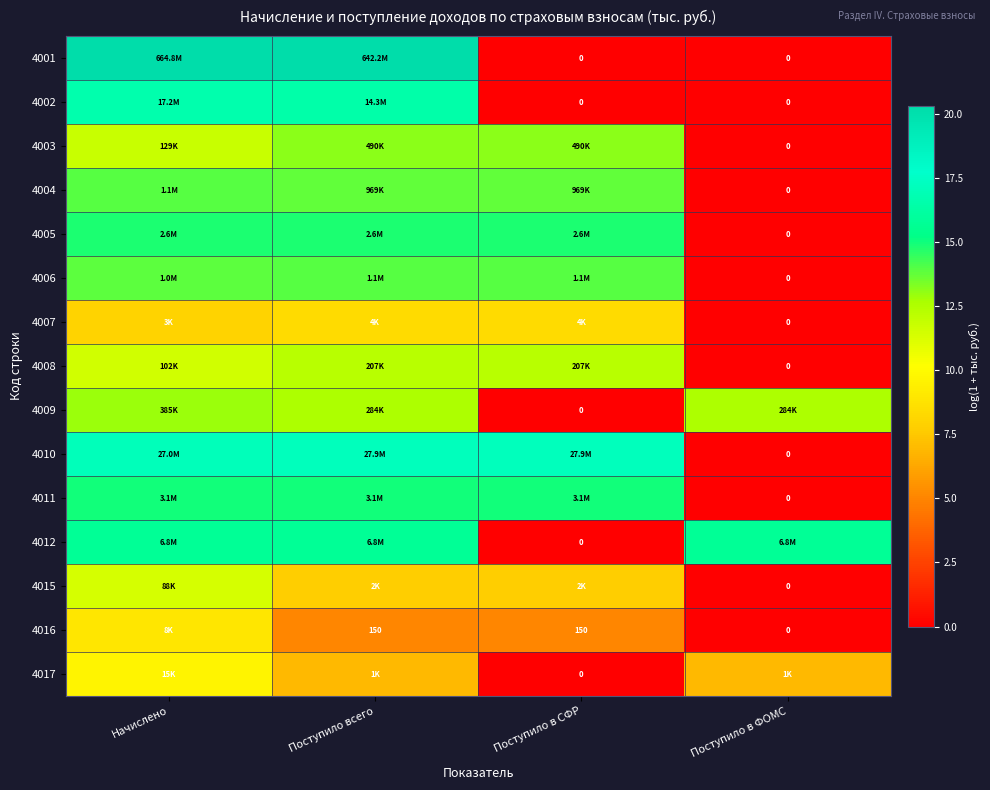

How many distinct data groups are displayed?

15